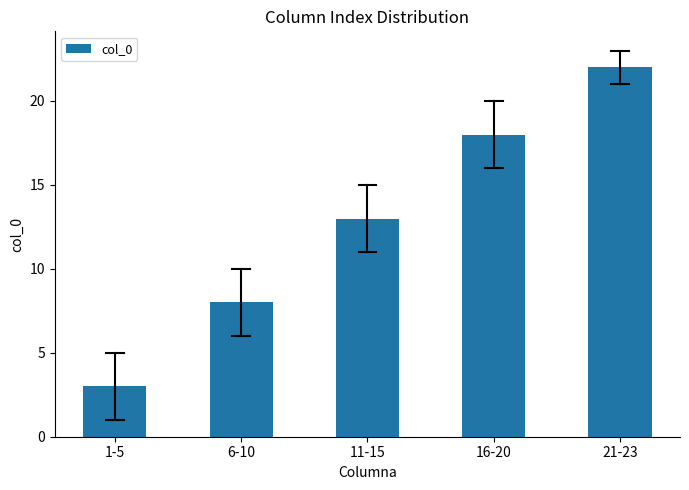

Rank the categories by value from highest to lowest.

21-23, 16-20, 11-15, 6-10, 1-5